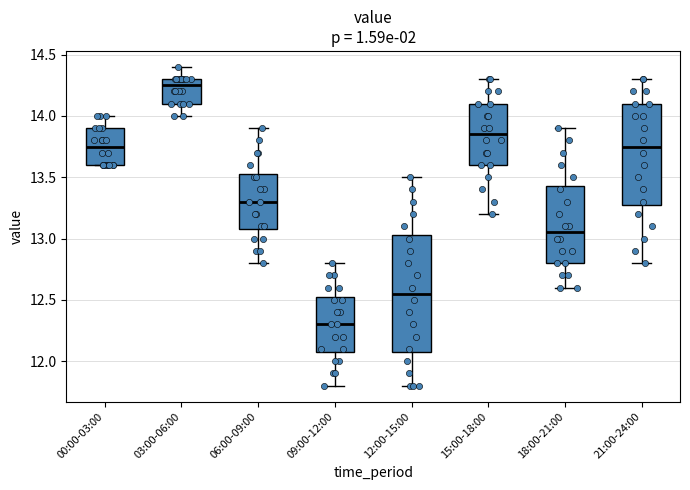

Which box has the highest median line?

03:00-06:00